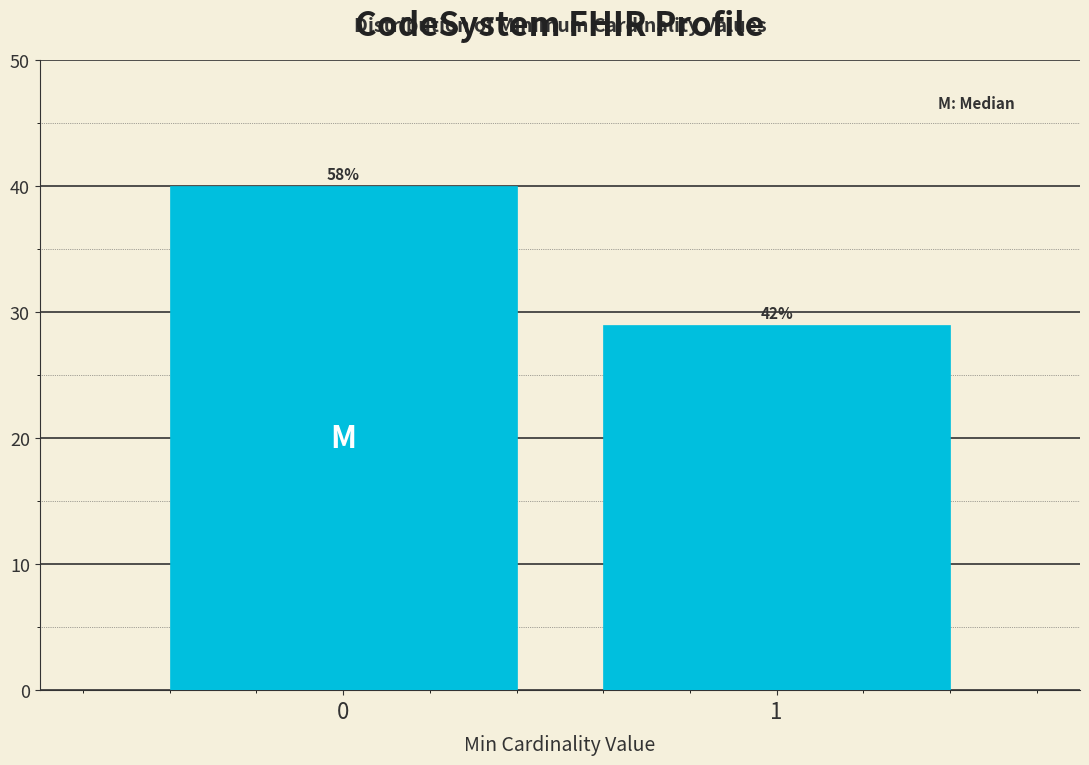

Does the chart contain any negative values?

No